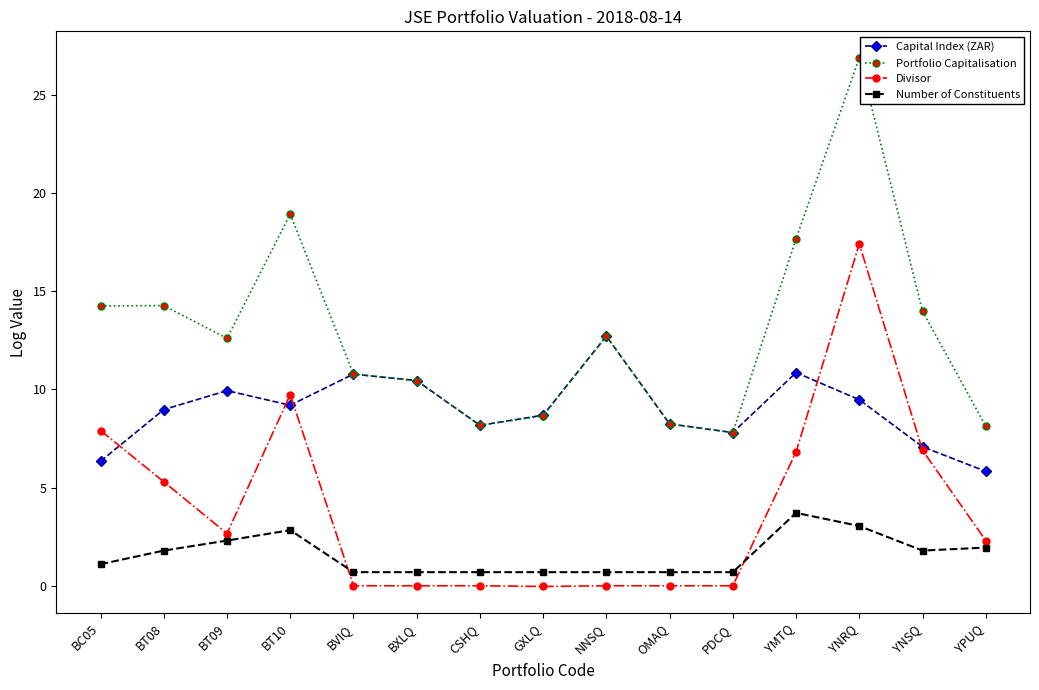

At which label is Portfolio Capitalisation closest to 17?

YMTQ